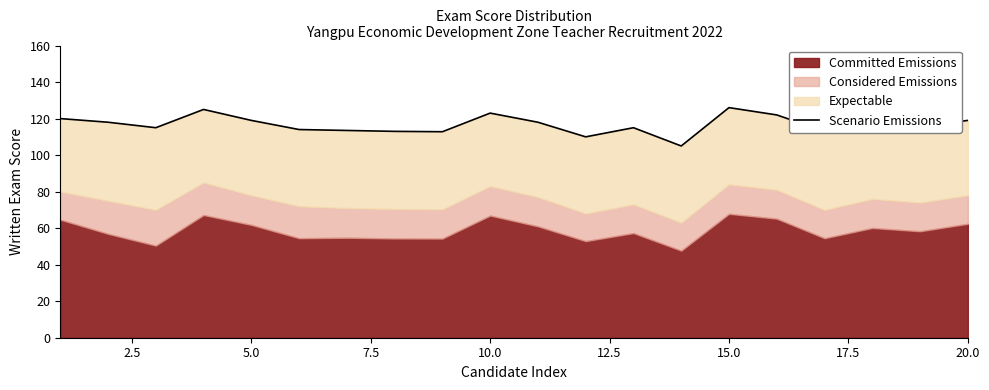

How many lines are shown in the chart?

1